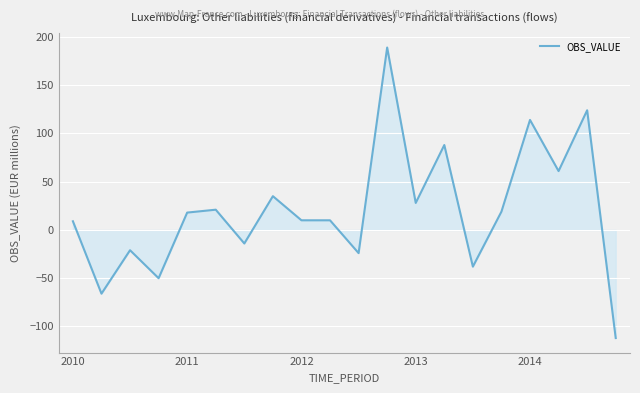

What is the difference between the maximum and minimum values?

301